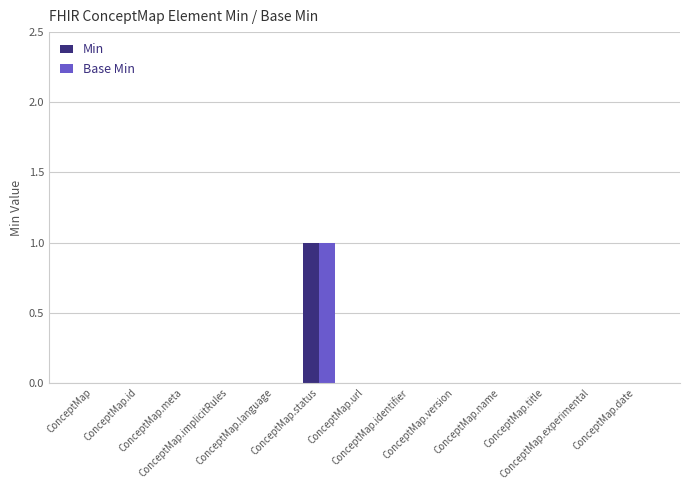

What is the sum of all Base Min values?

1